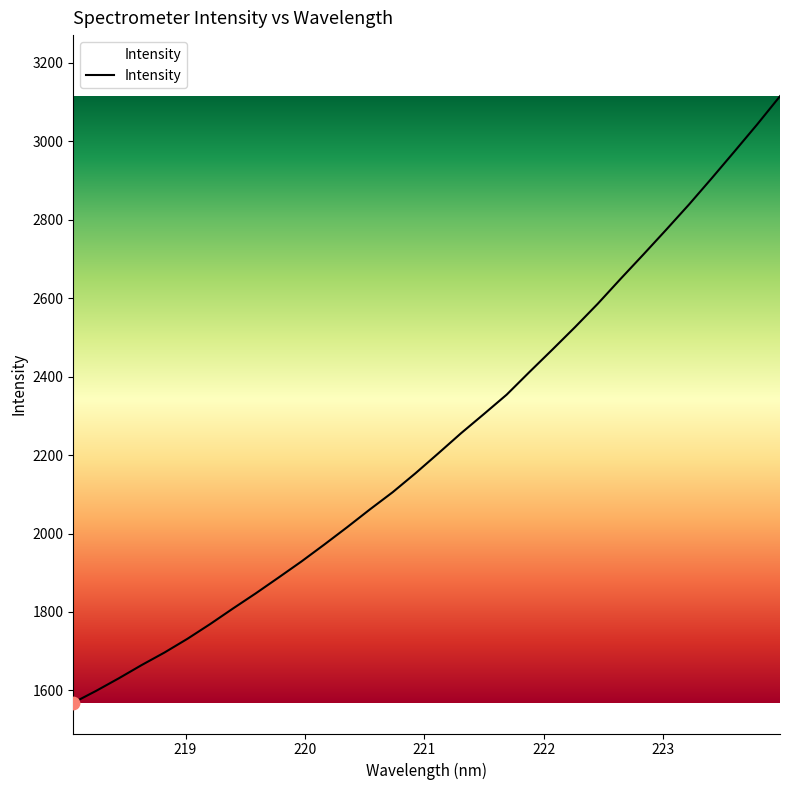

What is the minimum value shown in the chart?

1568.6